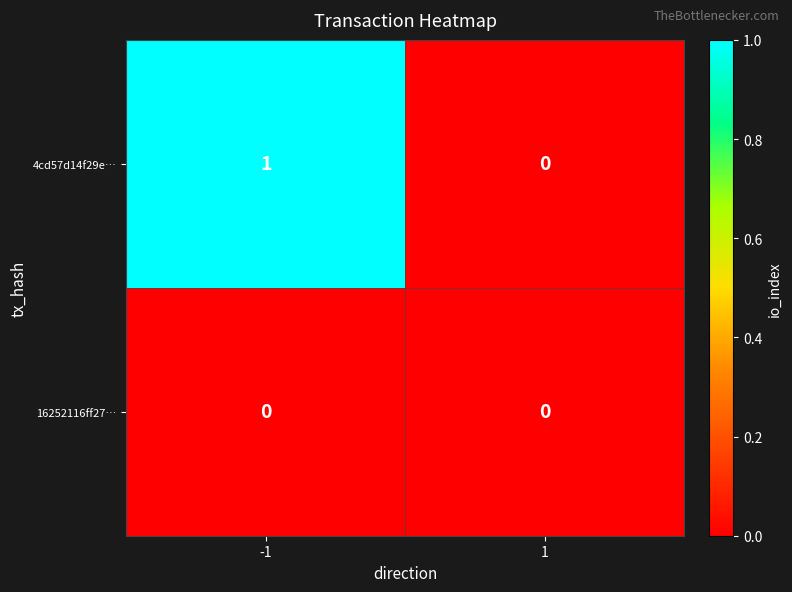

Which series has the largest total across all categories?

4cd57d14f29e…